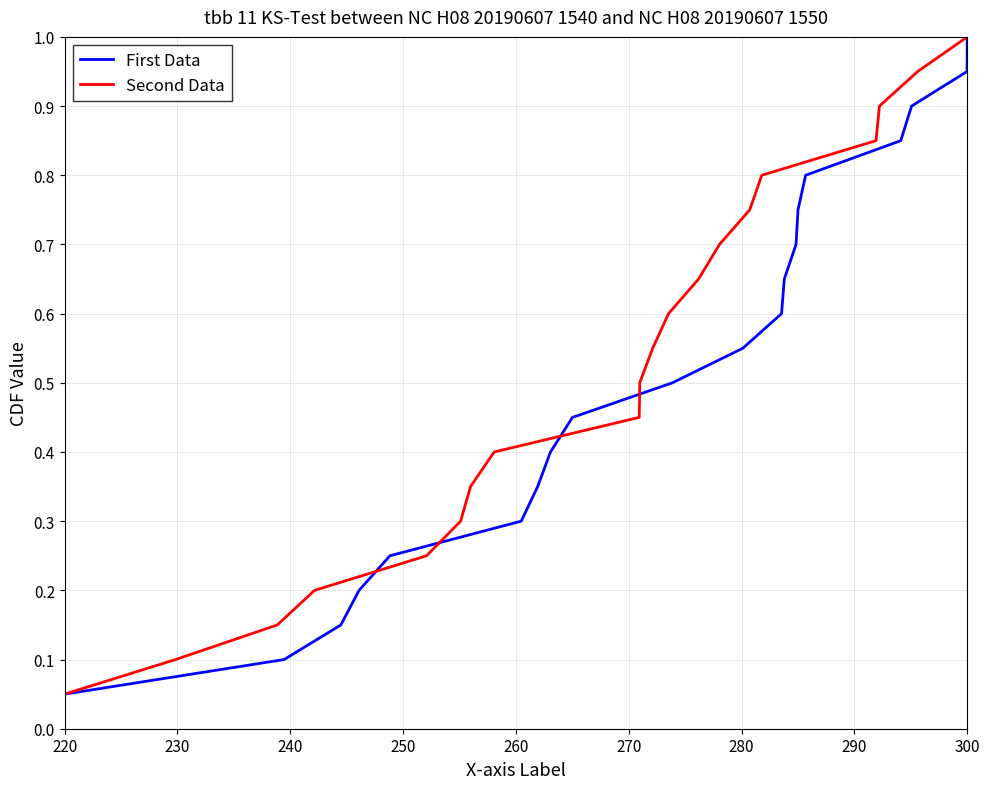

Reading left to right, transcribe all the data shown in this chart.

First Data: 0.1	0.1	0.1	0.2	0.2	0.3	0.3	0.4	0.5	0.5	0.6	0.6	0.7	0.7	0.8	0.8	0.8	0.9	0.9	1.0
Second Data: 0.1	0.1	0.1	0.2	0.2	0.3	0.3	0.4	0.5	0.5	0.6	0.6	0.7	0.7	0.8	0.8	0.8	0.9	0.9	1.0